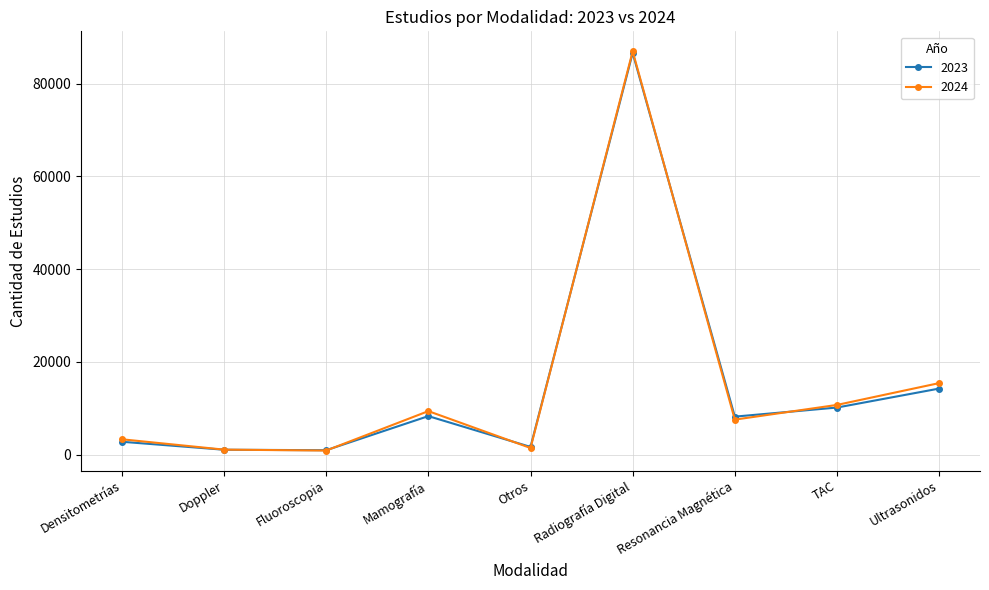

What is the total value across all series at Mamografía?

17649